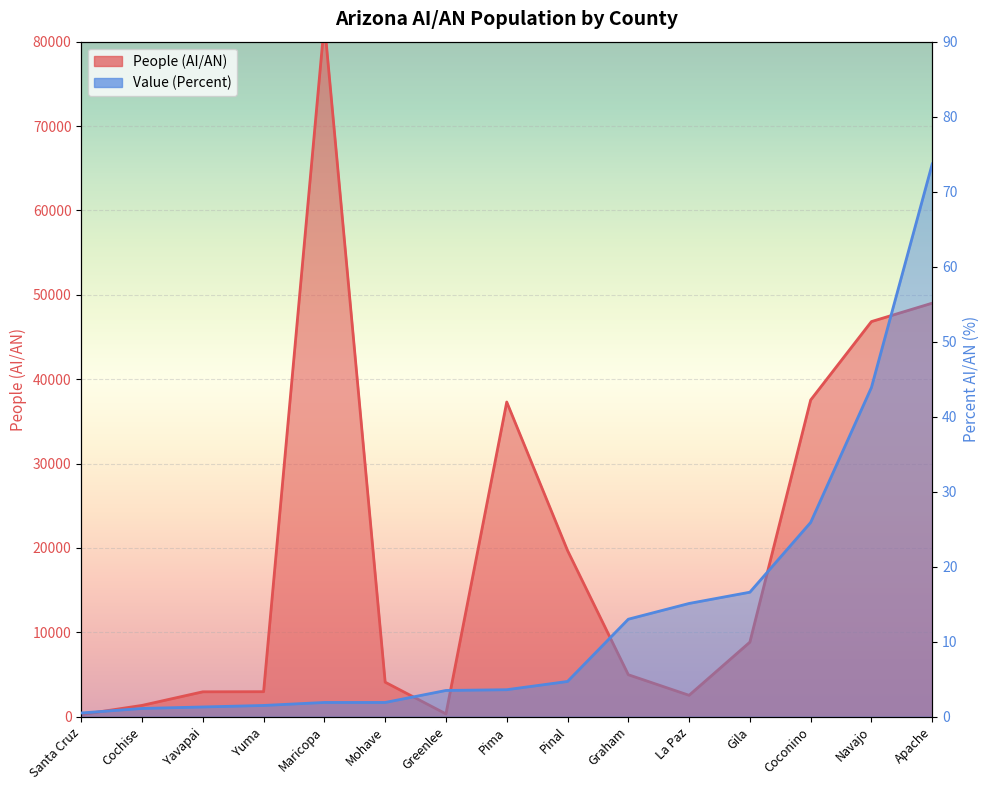

What is the difference between the highest and lowest values at Santa Cruz?

251.5